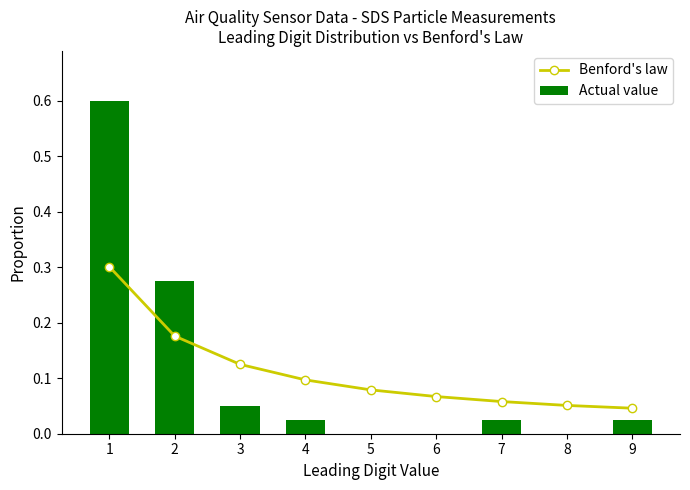

The Benford's law series shows 0.1 at 3. True or false?

True